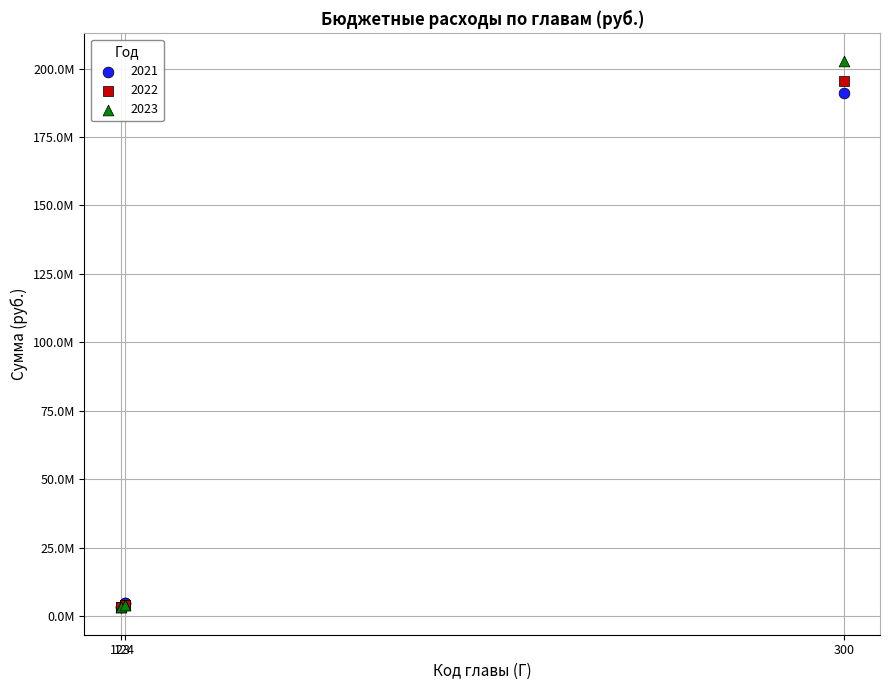

What are all the series names shown in the legend?

2021, 2022, 2023